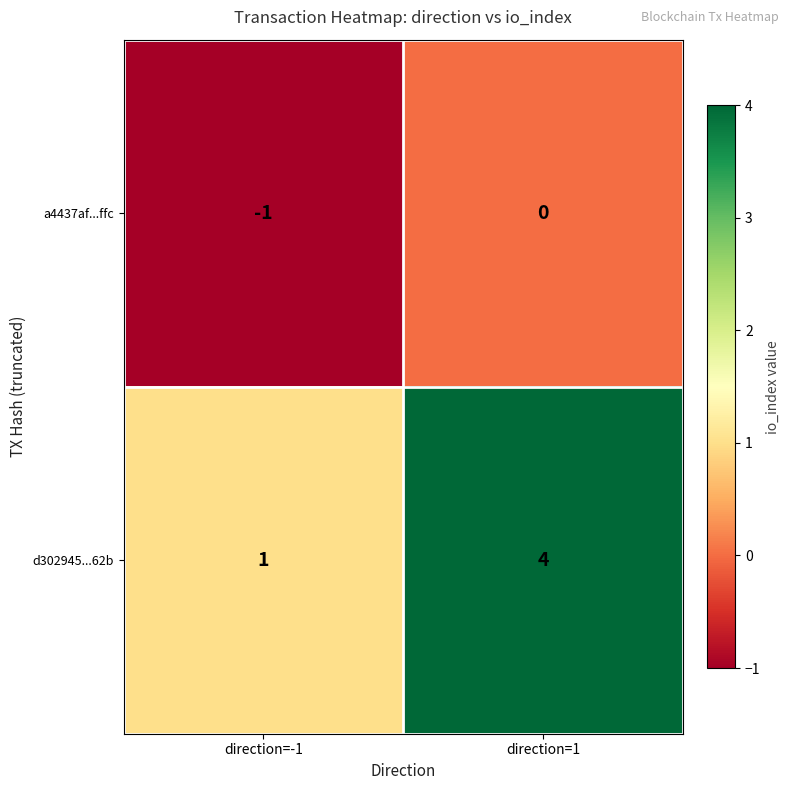

Which series has the largest range (max minus min)?

d302945...62b